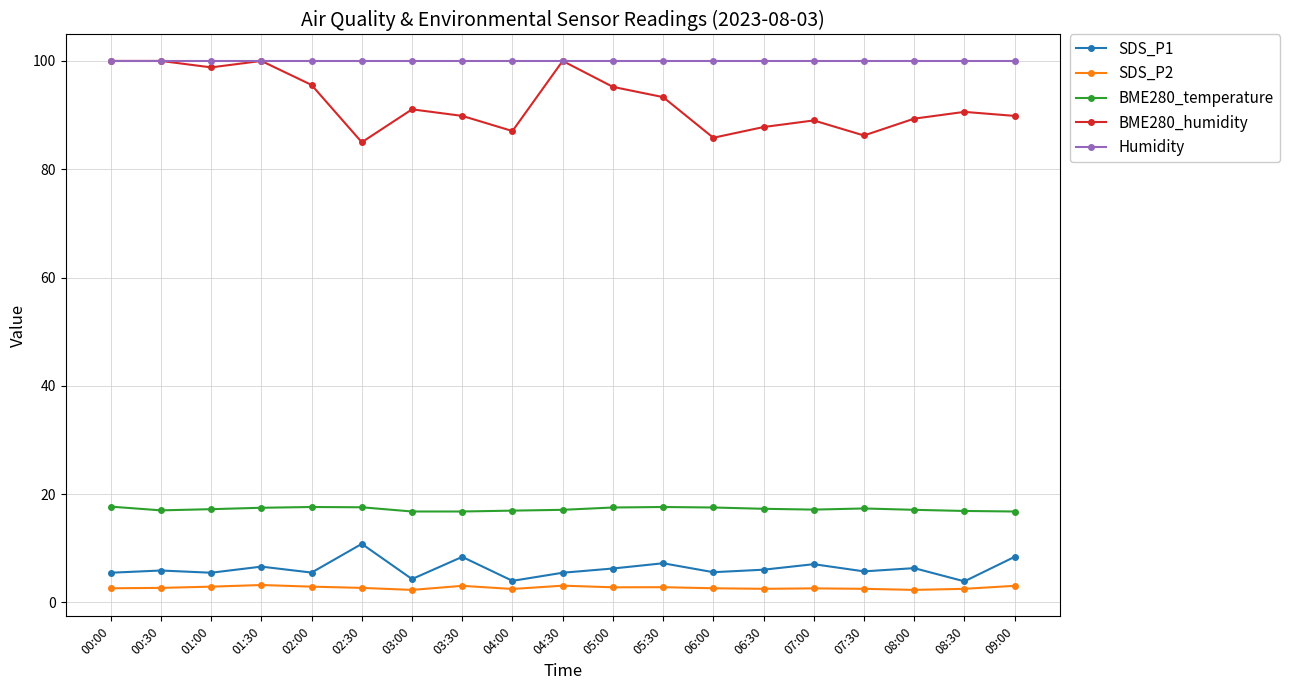

Does the chart have visible grid lines?

Yes